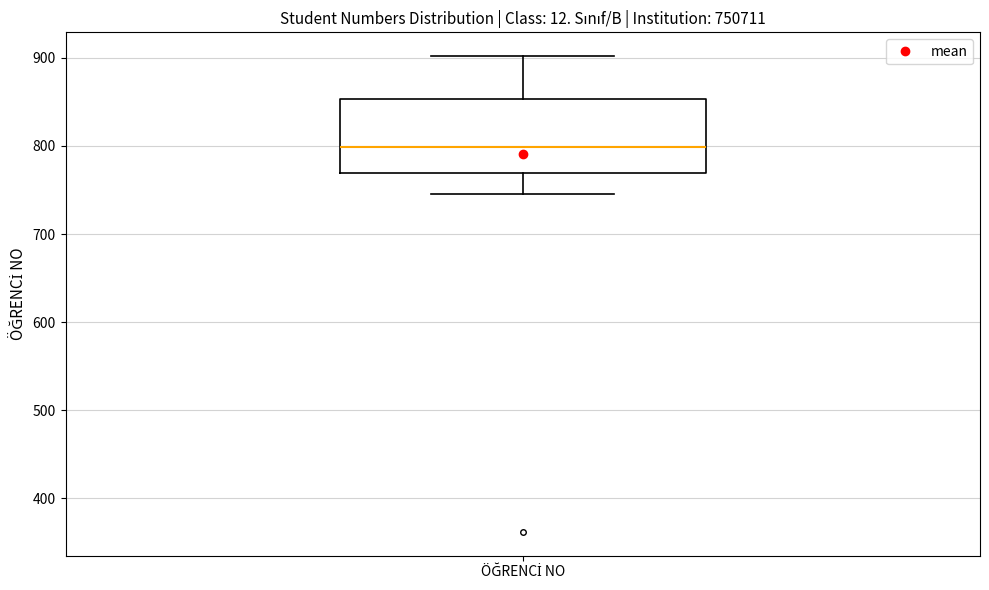

Transcribe this box plot: give where the median line is, the range the box spans, and where the two whiskers end, as read against the y-axis. The values are not printed on the chart, so give them approximately, as read against the axis.

median 800, box 770 to 850, whiskers 750 to 900